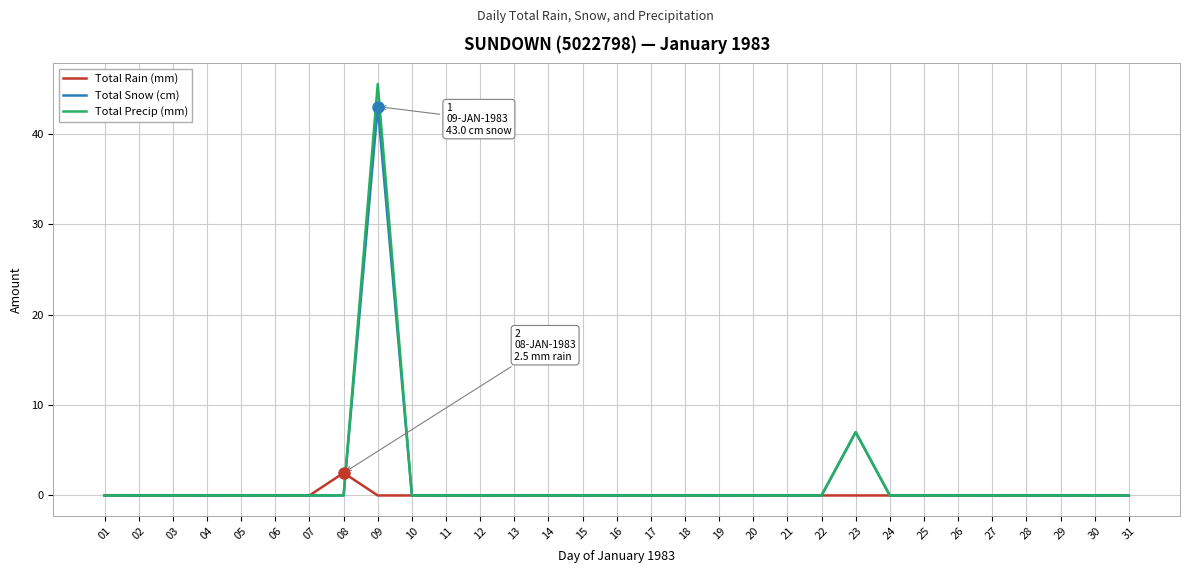

List the series in order of their peak value, highest first.

Total Precip (mm), Total Snow (cm), Total Rain (mm)